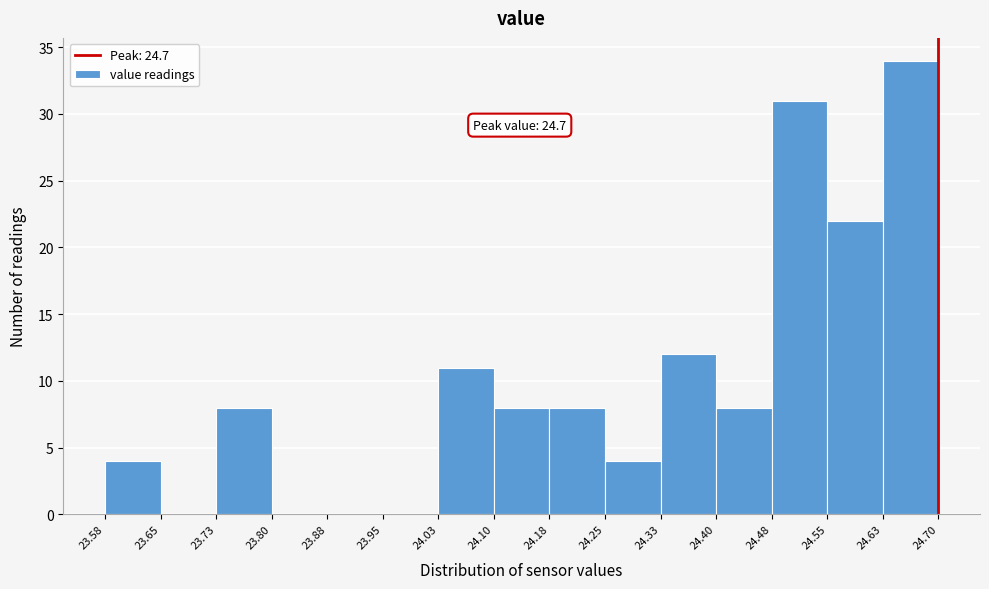

Which range on the x-axis has the tallest bar?

24.63 to 24.70